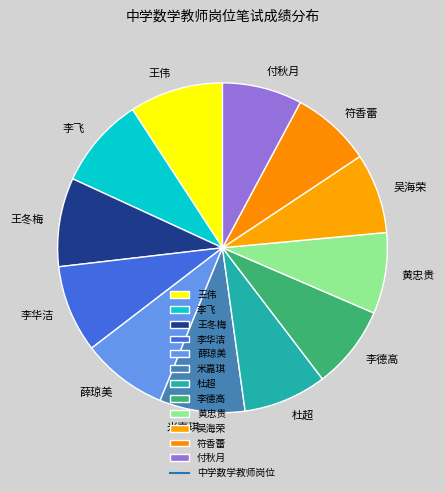

Do 符香蕾 and 王伟 together represent more than half of the pie?

No